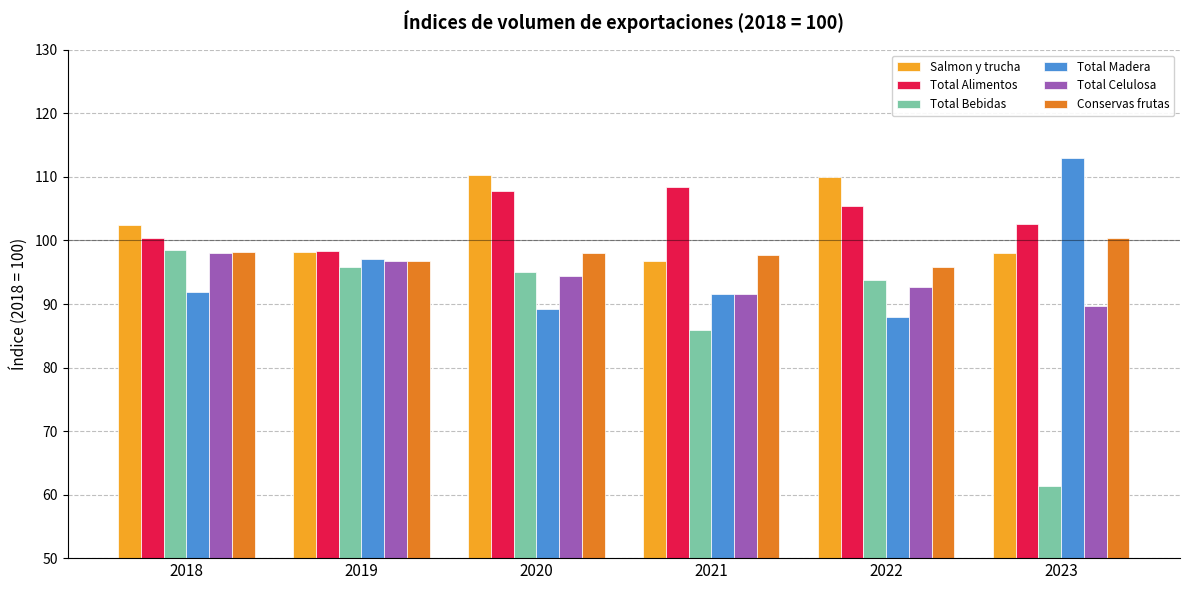

What is the sum of all Salmon y trucha values?

615.7